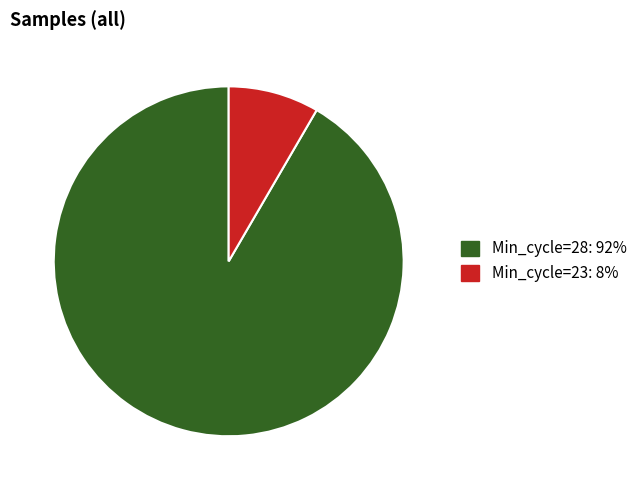

Is there a majority slice in this chart?

Yes